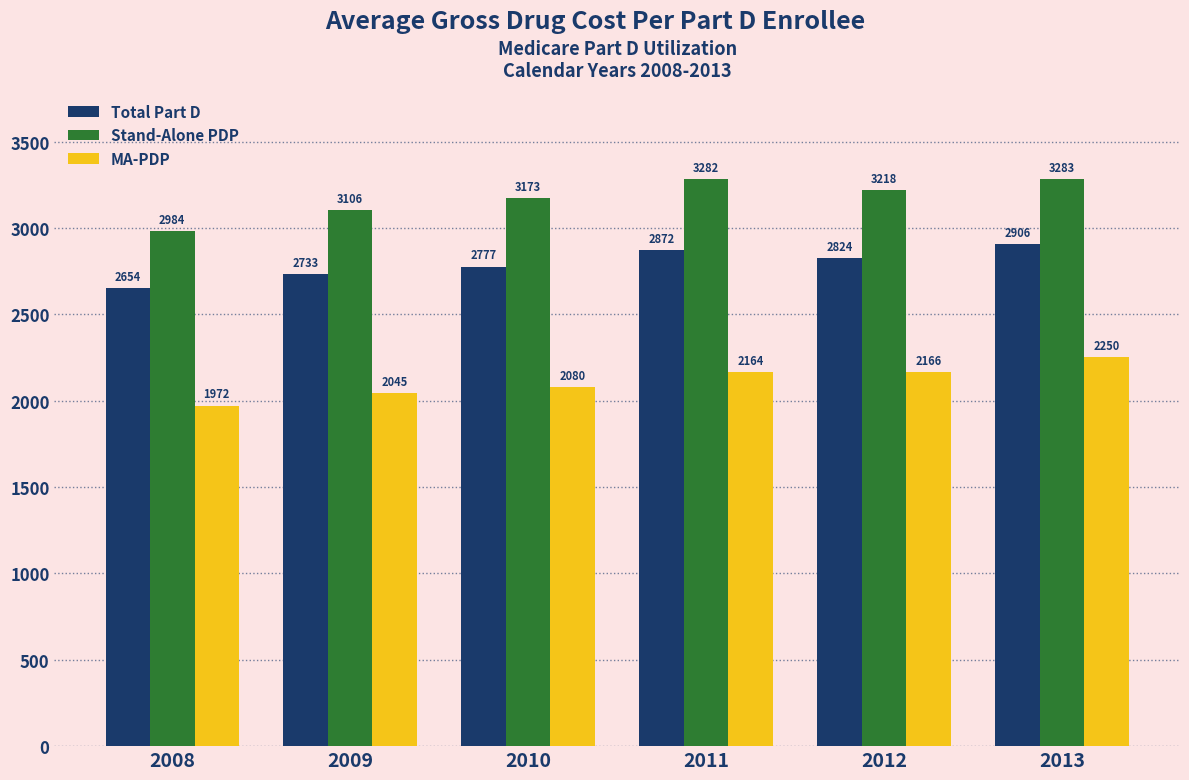

Which series has the widest spread of values?

Stand-Alone PDP